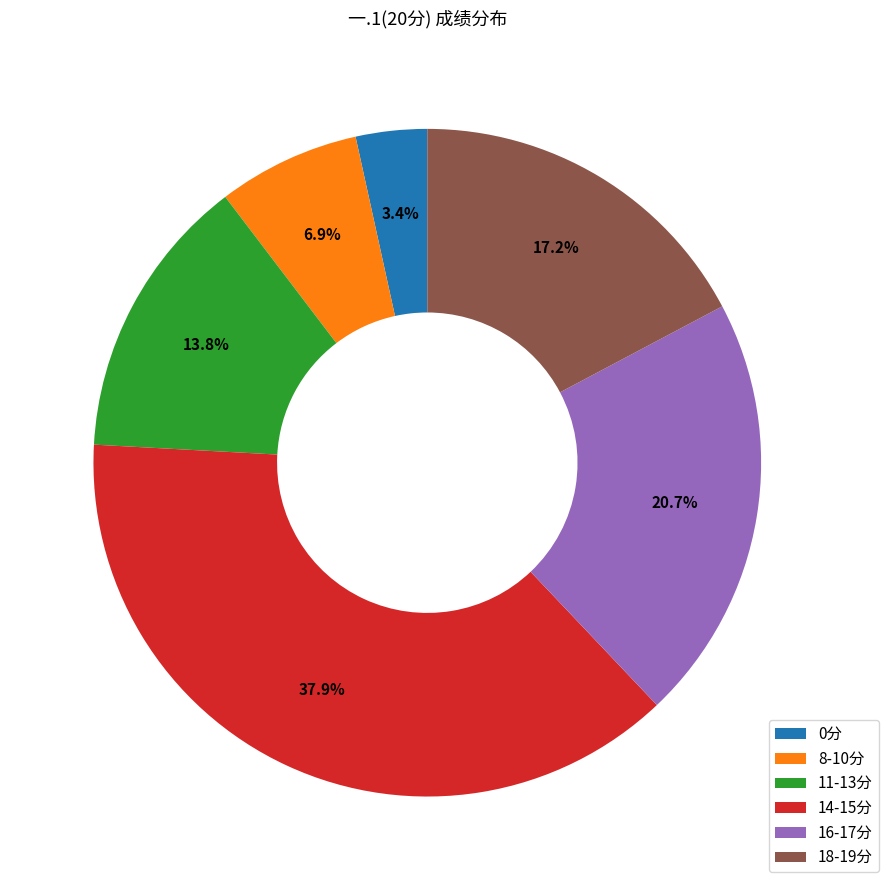

Which category has the smallest portion of the pie?

0分